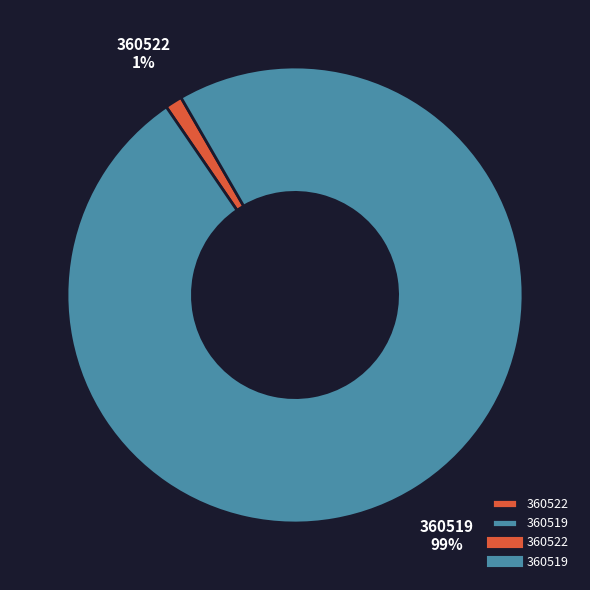

Is 360522 the majority of the pie?

No